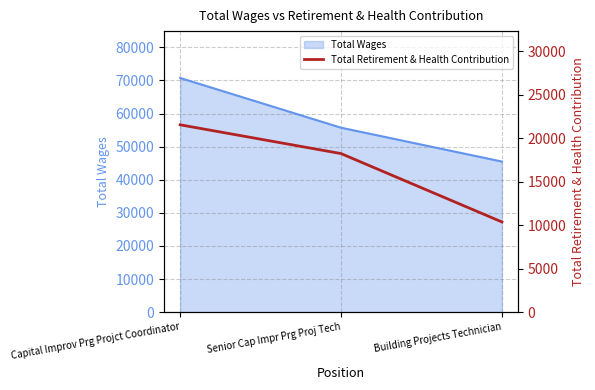

The value at Building Projects Technician is 10378. True or false?

True